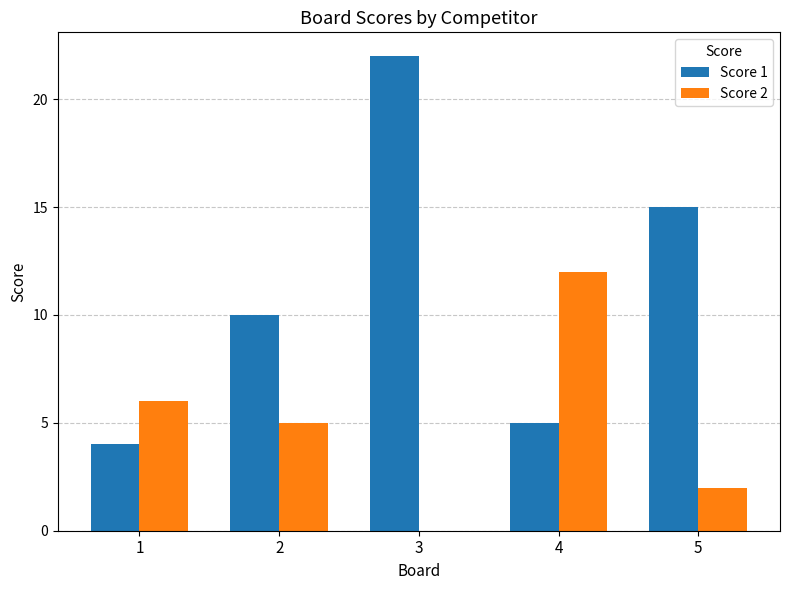

At which category is the sum across all series the highest?

3